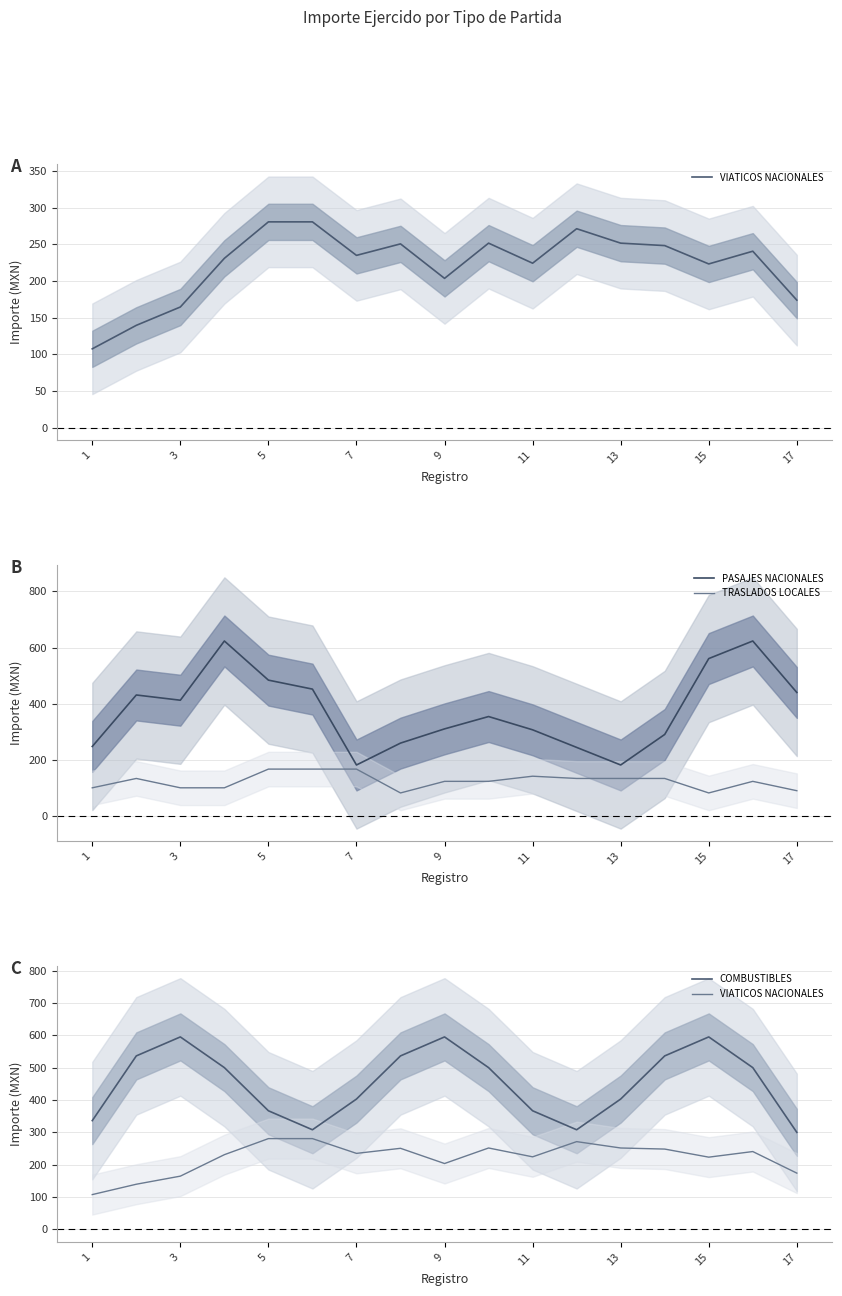

What is the highest value of the TRASLADOS LOCALES series?

166.7